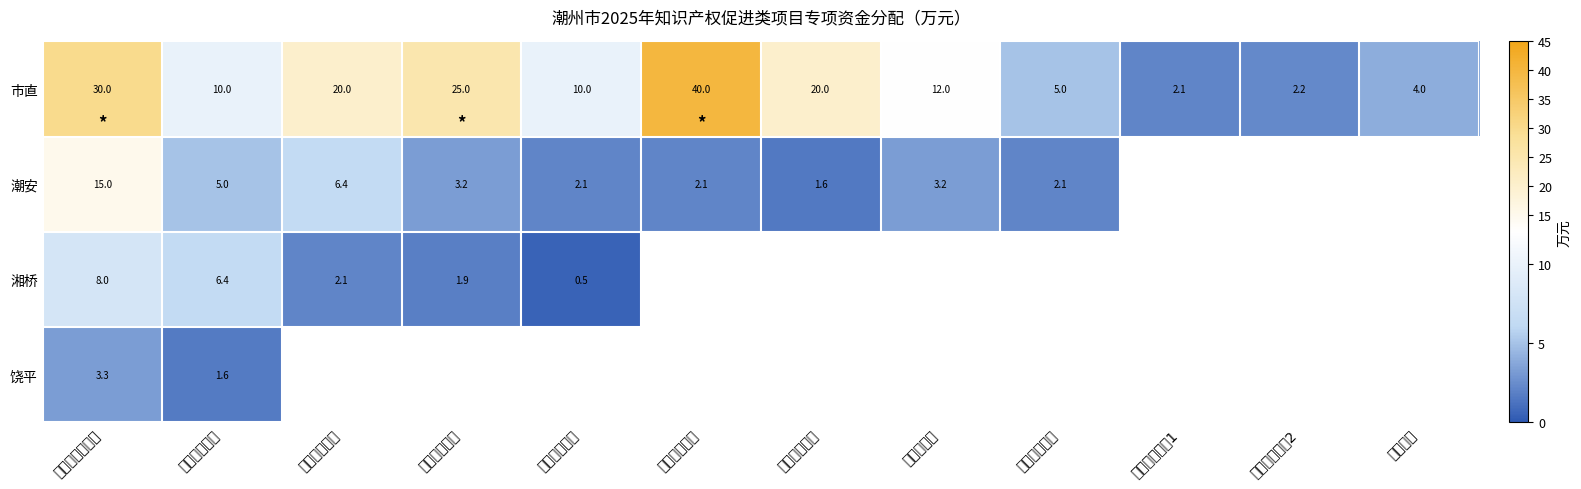

Where does the 市直 series first go above 12?

高价值专利培育